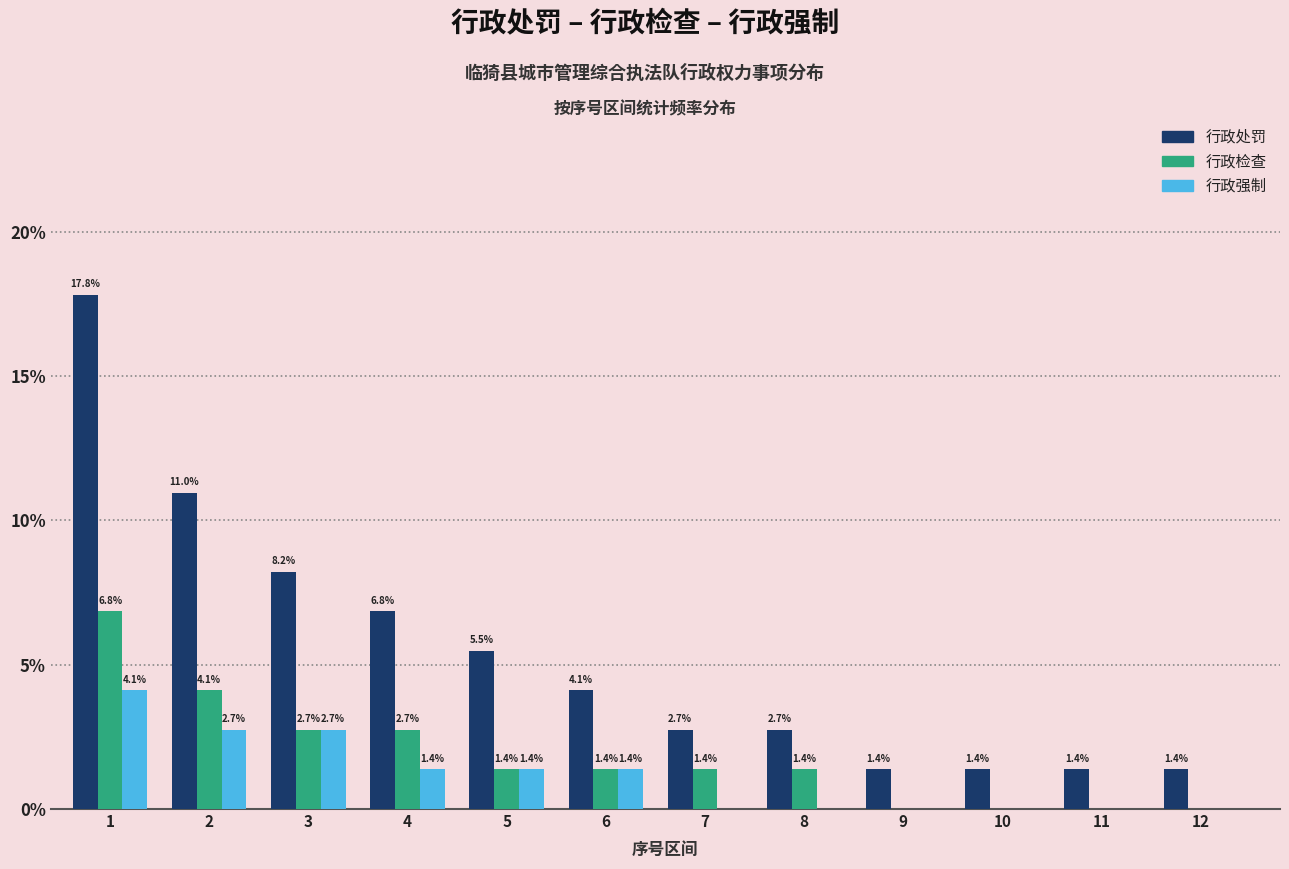

Reading left to right, what are all the values shown in this chart?

行政处罚: 1=17.8	2=11.0	3=8.2	4=6.8	5=5.5	6=4.1	7=2.7	8=2.7	9=1.4	10=1.4	11=1.4	12=1.4
行政检查: 1=6.8	2=4.1	3=2.7	4=2.7	5=1.4	6=1.4	7=1.4	8=1.4	9=0.0	10=0.0	11=0.0	12=0.0
行政强制: 1=4.1	2=2.7	3=2.7	4=1.4	5=1.4	6=1.4	7=0.0	8=0.0	9=0.0	10=0.0	11=0.0	12=0.0